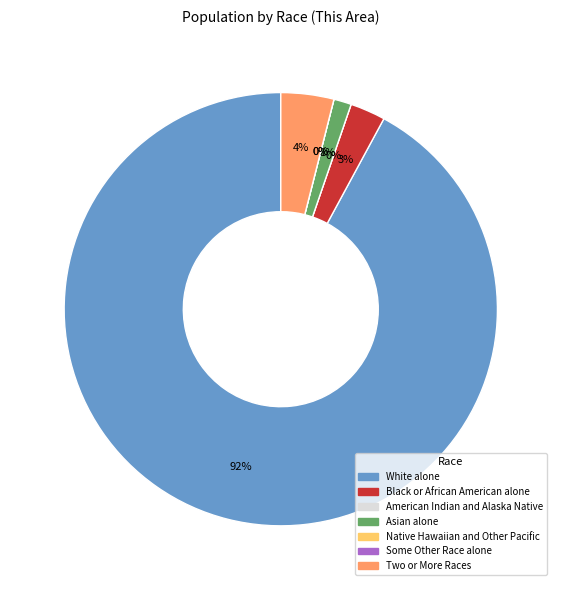

Is it true that White alone is 85% of the pie?

False